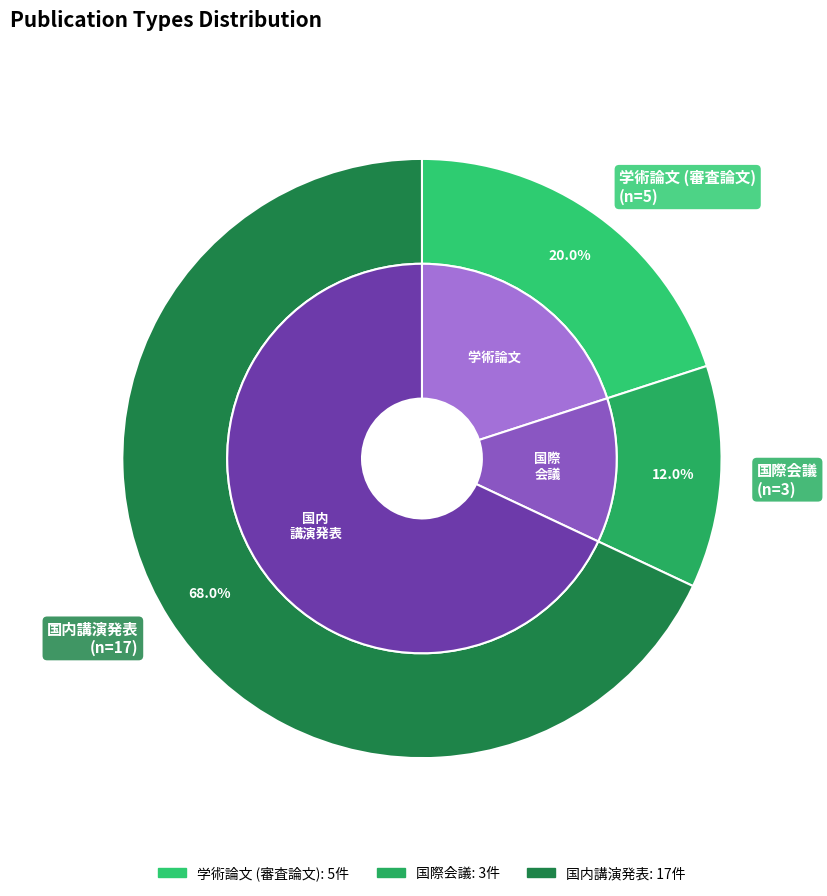

Is there a majority slice in this chart?

Yes